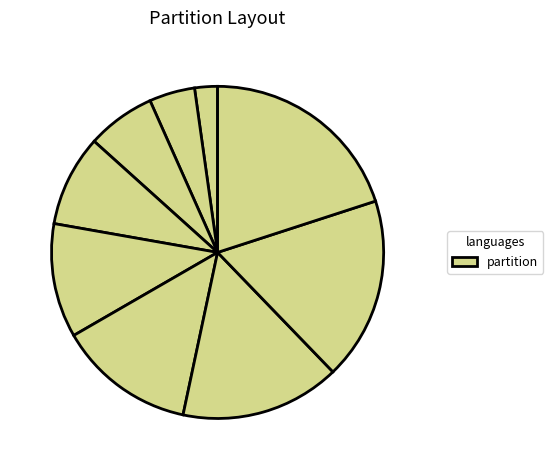

How many slices are in this pie chart?

9